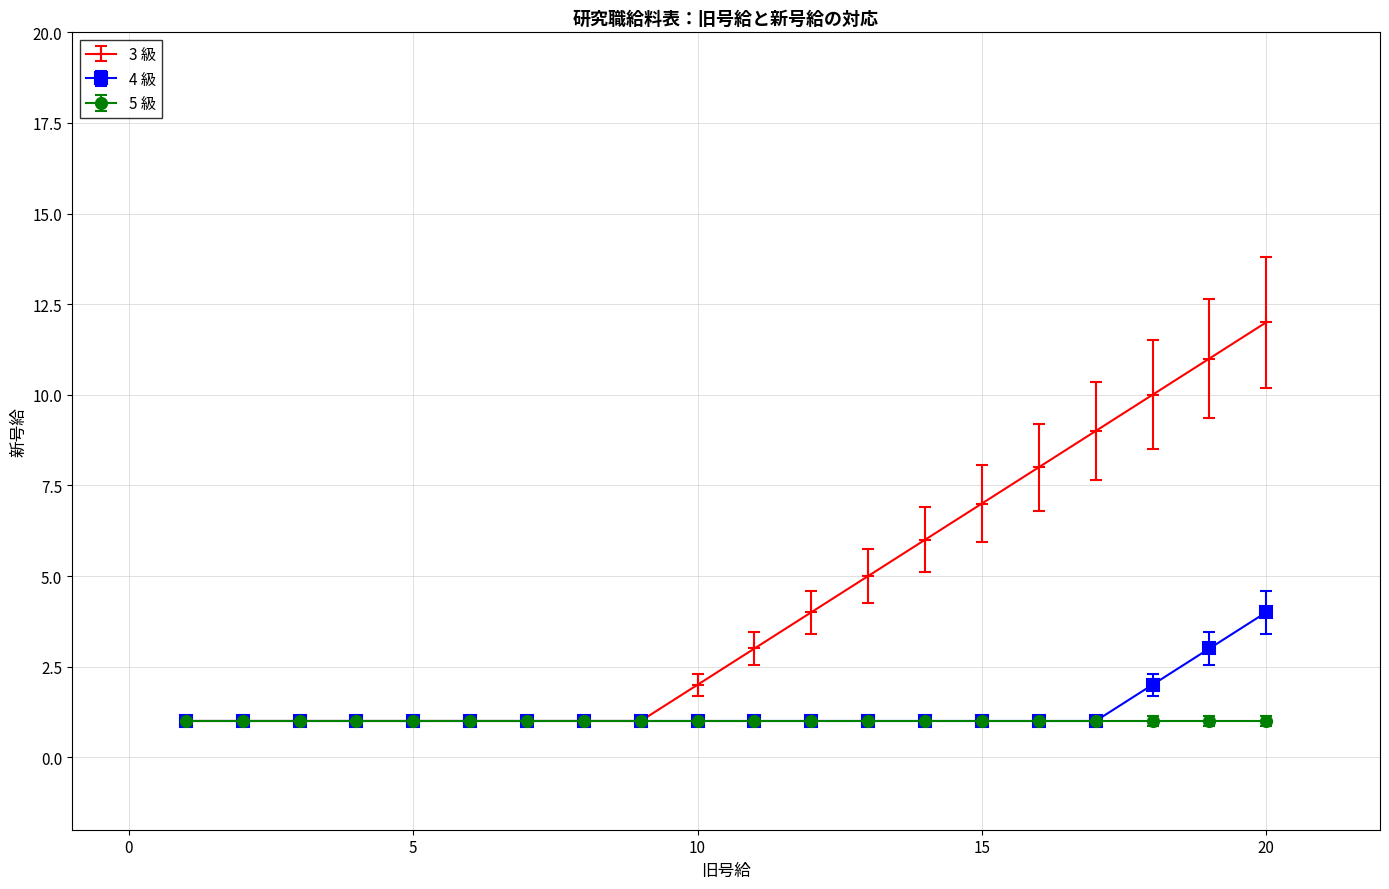

What is the greatest value displayed?

12